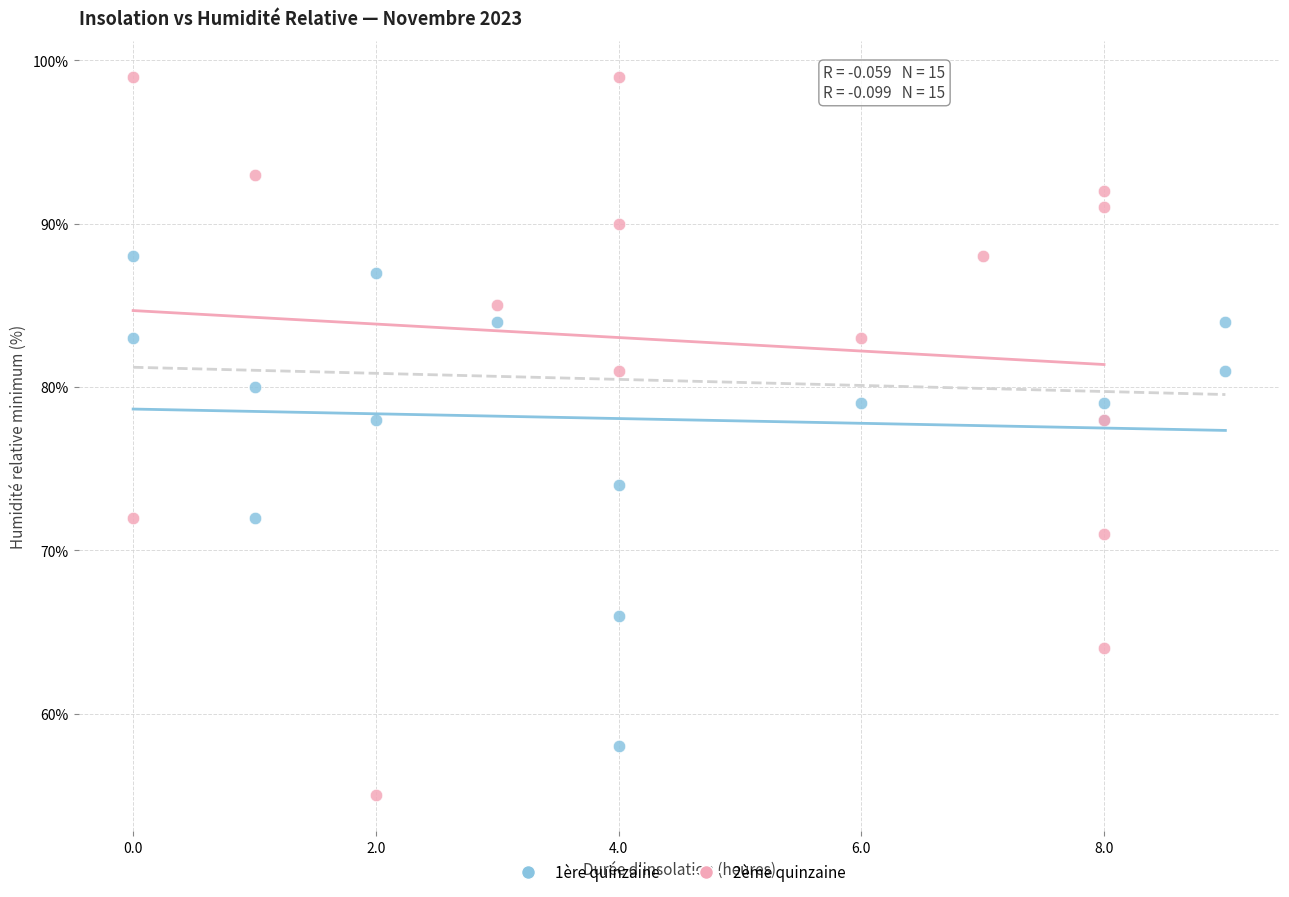

Which series contains the lowest Y value?

2ème quinzaine